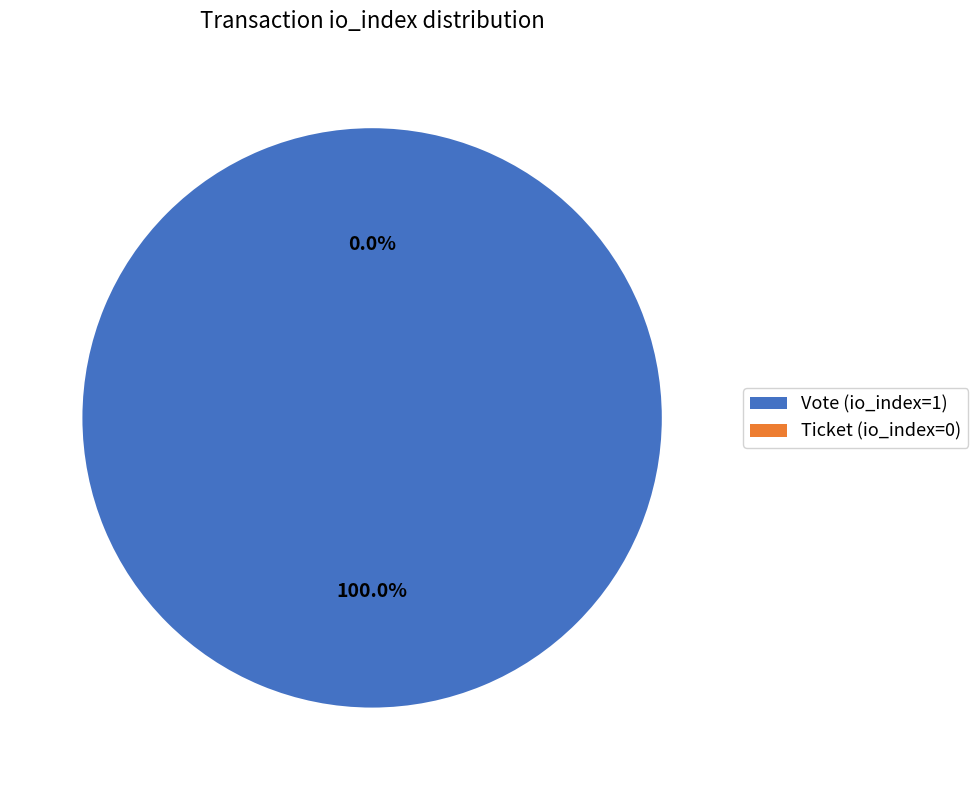

How many slices are in this pie chart?

2